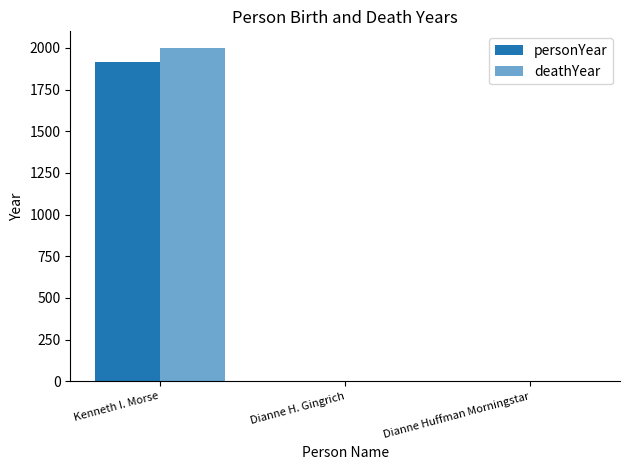

True or false: deathYear has a value of -765 at Dianne H. Gingrich.

False